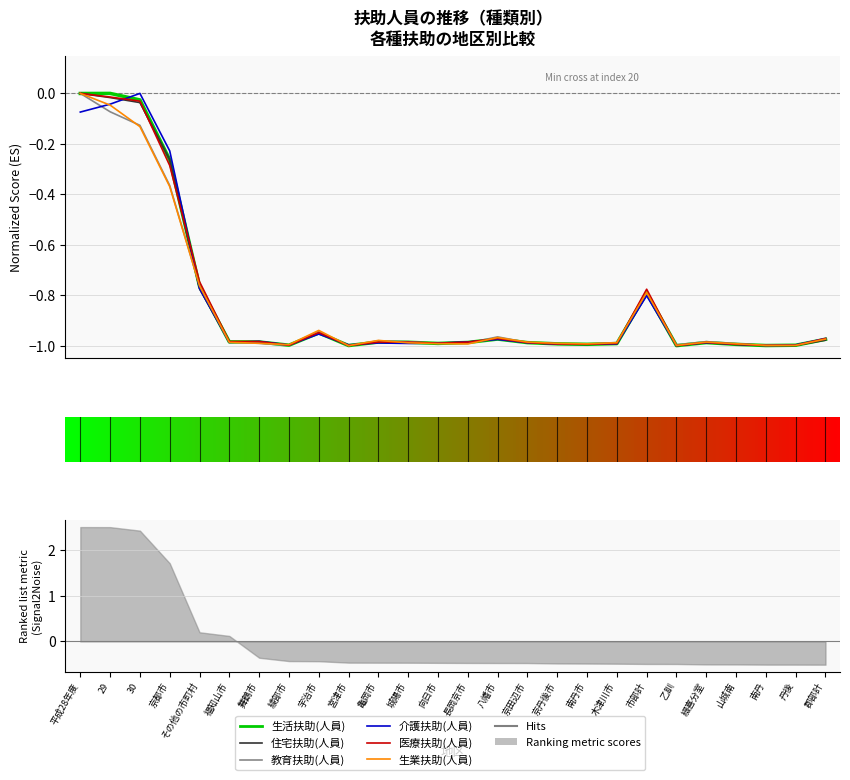

Rank the series by their maximum value, from lowest to highest.

生活扶助(人員), 住宅扶助(人員), 教育扶助(人員), 介護扶助(人員), 医療扶助(人員), 生業扶助(人員)